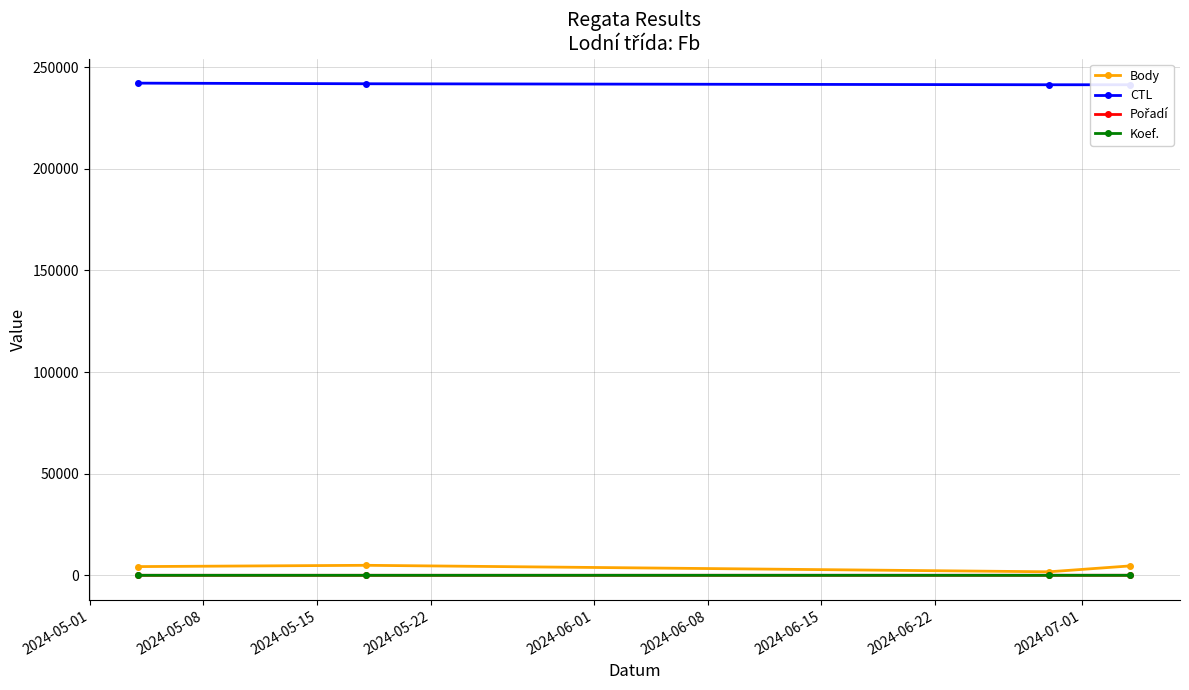

True or false: Koef. and CTL intersect in this chart.

False